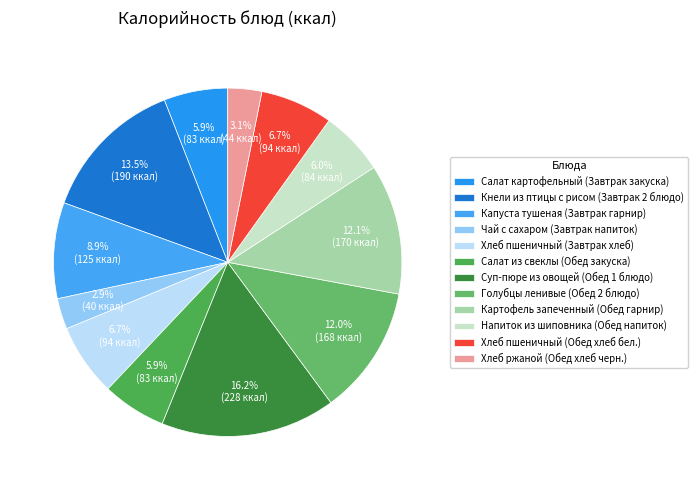

Do Салат из свеклы (Обед закуска) and Кнели из птицы с рисом (Завтрак 2 блюдо) together represent more than half of the pie?

No